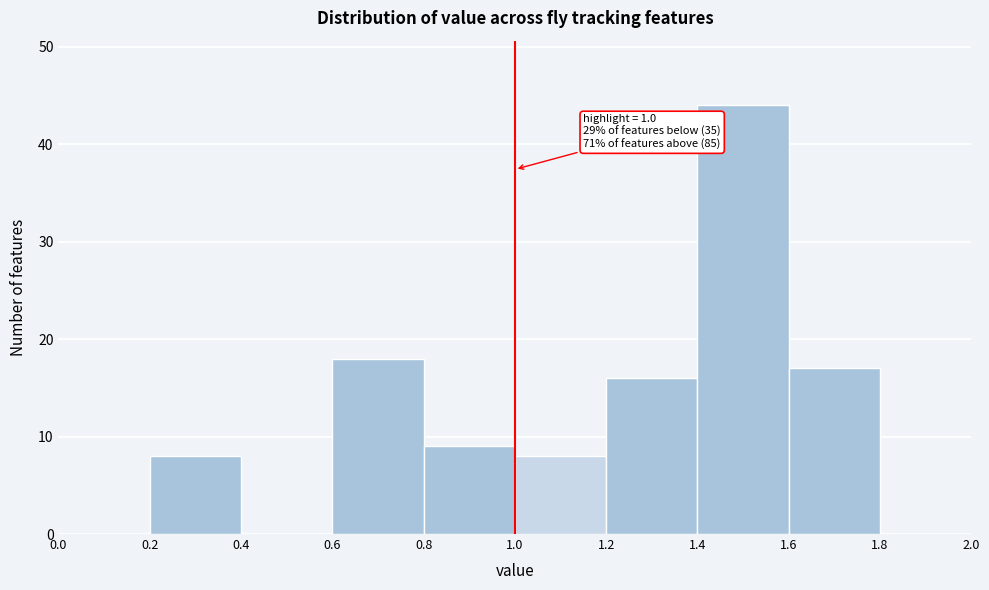

Which range on the x-axis has the tallest bar?

1.4 to 1.6